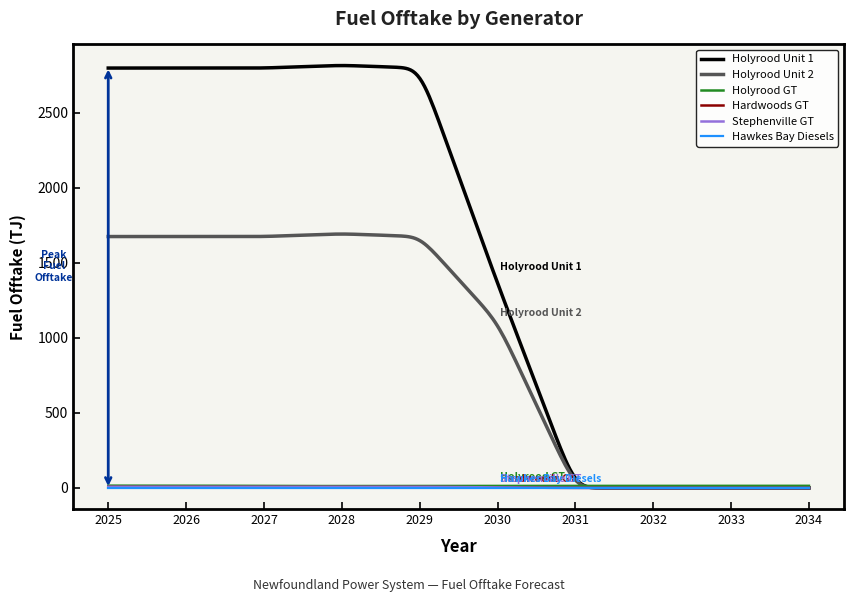

Which series has the largest total across all categories?

Holyrood Unit 1